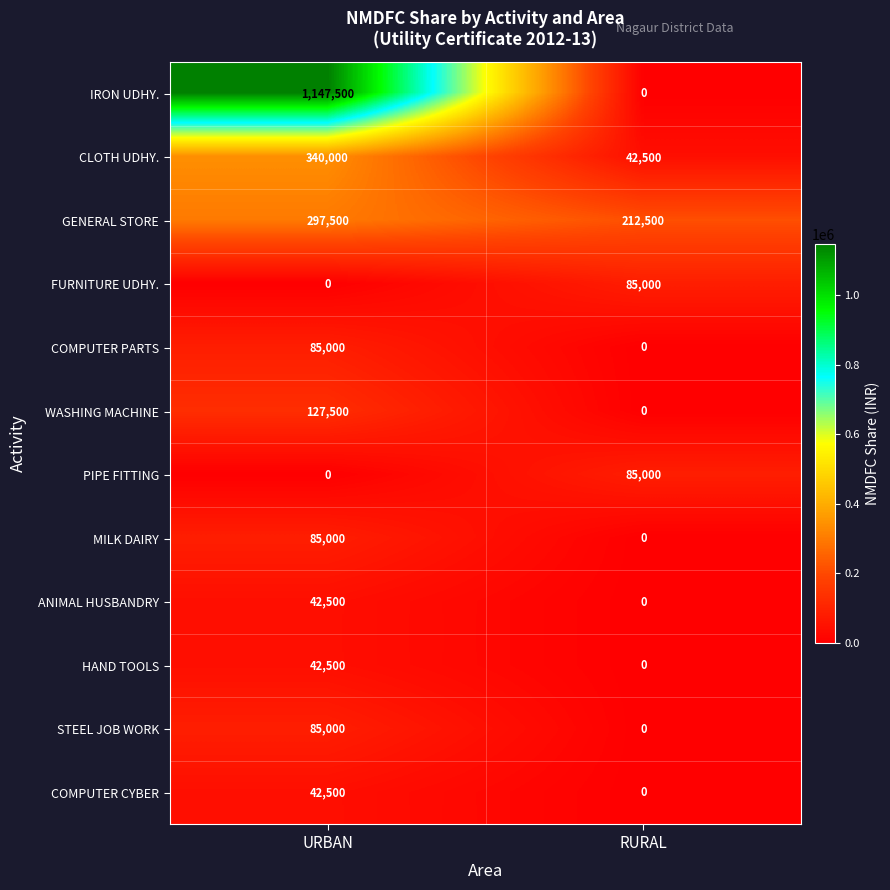

What is the difference between the highest and lowest values at RURAL?

212500